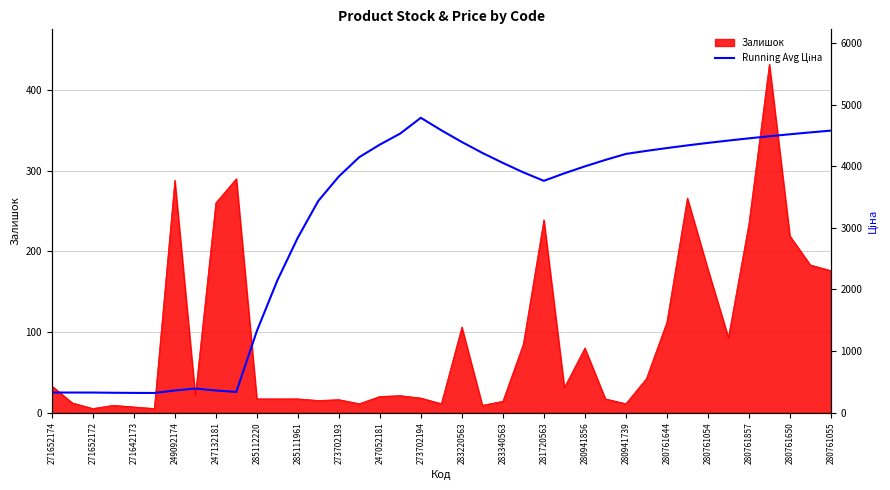

What is the maximum value shown in the chart?

4784.8